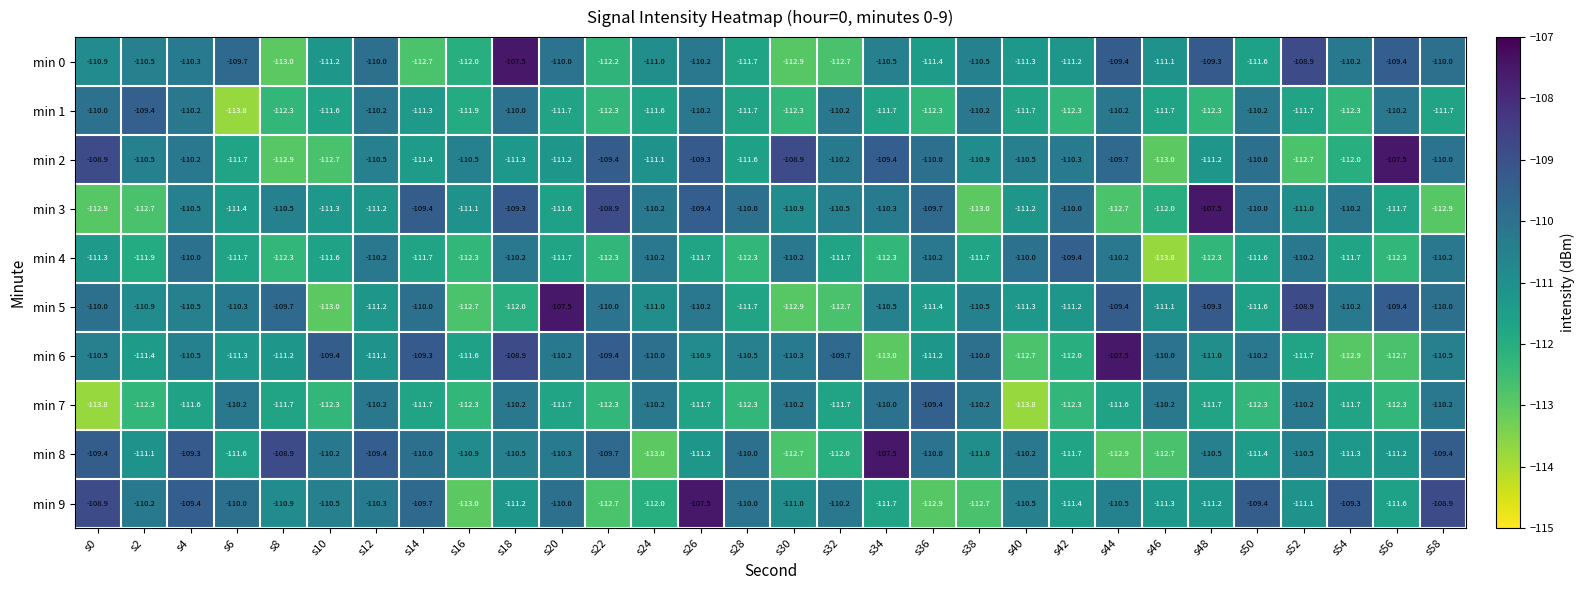

What is the sum of all min 2 values?

-3319.5